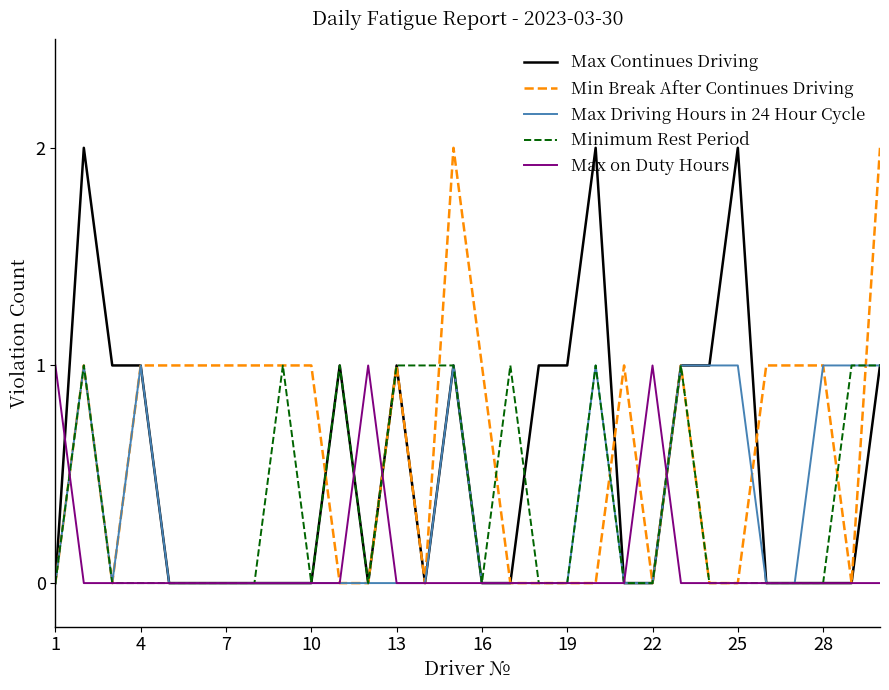

At which label is Max Driving Hours in 24 Hour Cycle closest to 0?

1